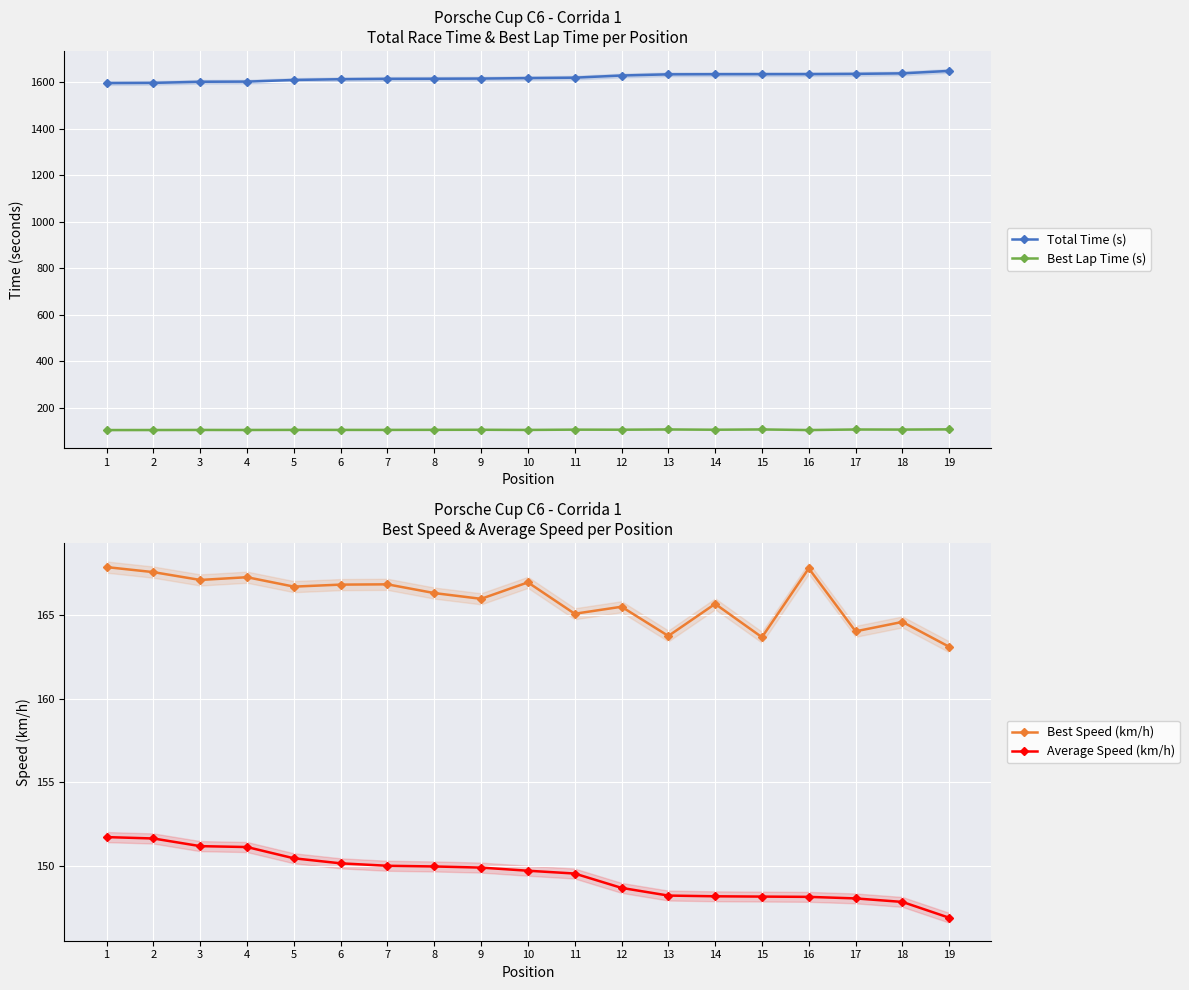

Reading right to left, what are all the values shown in this chart?

Total Time (s): 1648.5	1638.0	1635.6	1634.6	1634.4	1634.2	1633.8	1628.7	1619.4	1617.5	1615.5	1614.8	1614.3	1612.8	1609.5	1602.4	1601.8	1597.0	1596.1
Best Lap Time (s): 106.0	105.1	105.5	103.1	105.7	104.4	105.6	104.5	104.8	103.6	104.2	104.0	103.7	103.7	103.8	103.4	103.5	103.2	103.0
Best Speed (km/h): 163.1	164.6	164.0	167.8	163.7	165.7	163.8	165.5	165.1	167.0	166.0	166.3	166.9	166.8	166.7	167.3	167.1	167.6	167.9
Average Speed (km/h): 146.9	147.8	148.1	148.2	148.2	148.2	148.2	148.7	149.5	149.7	149.9	150.0	150.0	150.2	150.5	151.1	151.2	151.6	151.7